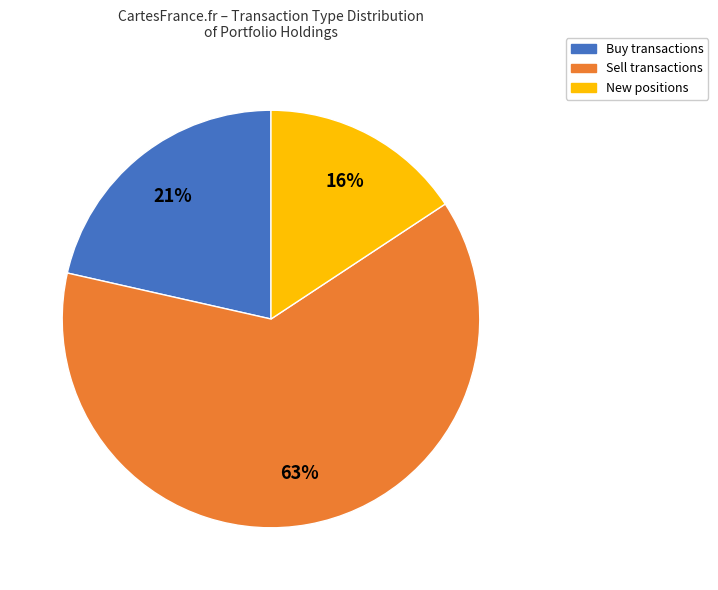

Count the number of slices in the pie.

3